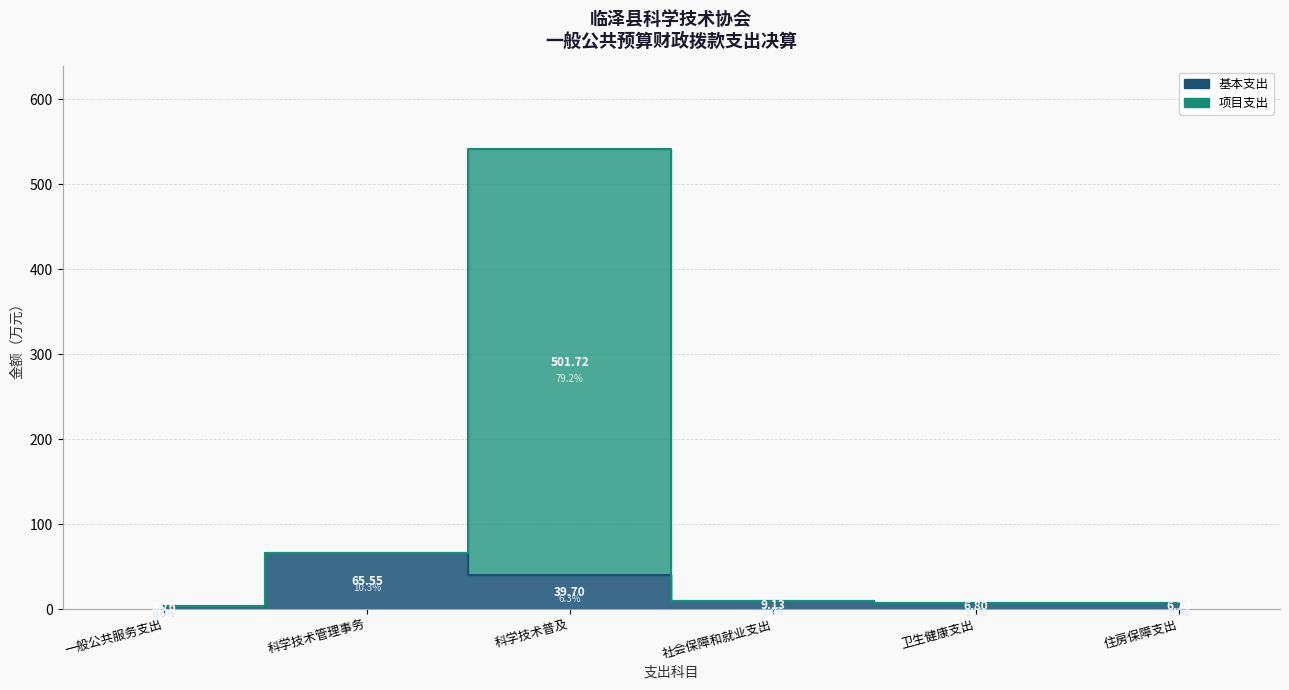

What is the value of the 基本支出 point at the 4th from the left?

9.1